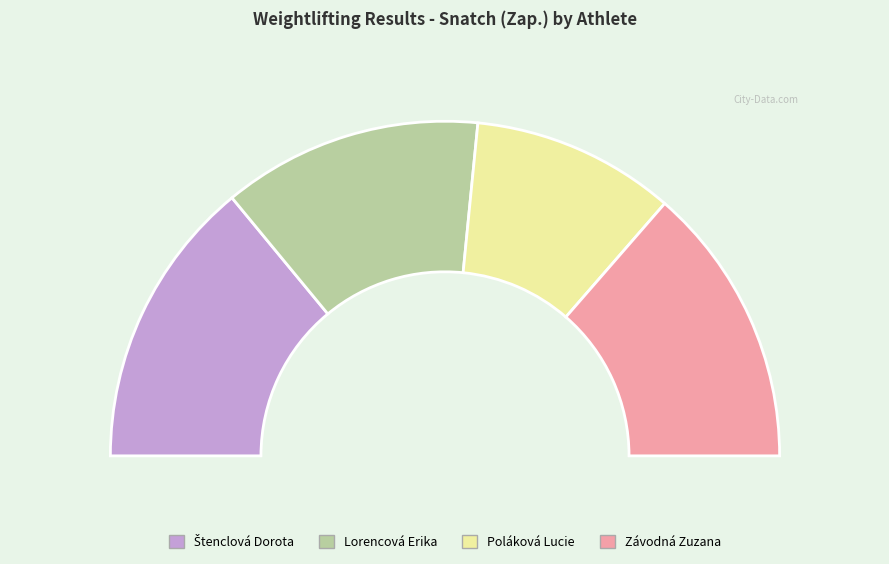

How many segments does this pie chart have?

4